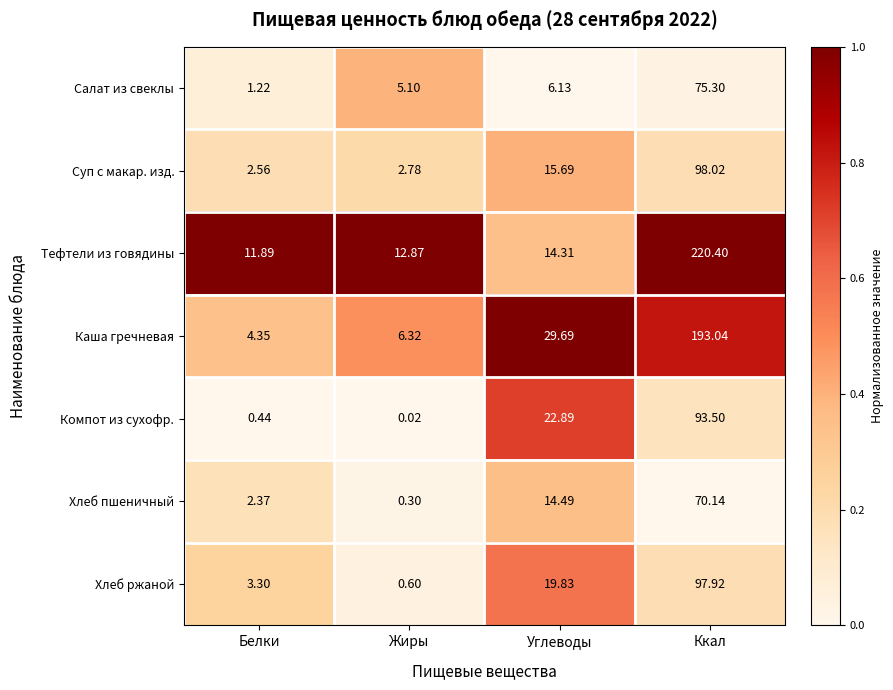

Which label corresponds to the smallest value in the chart?

Жиры